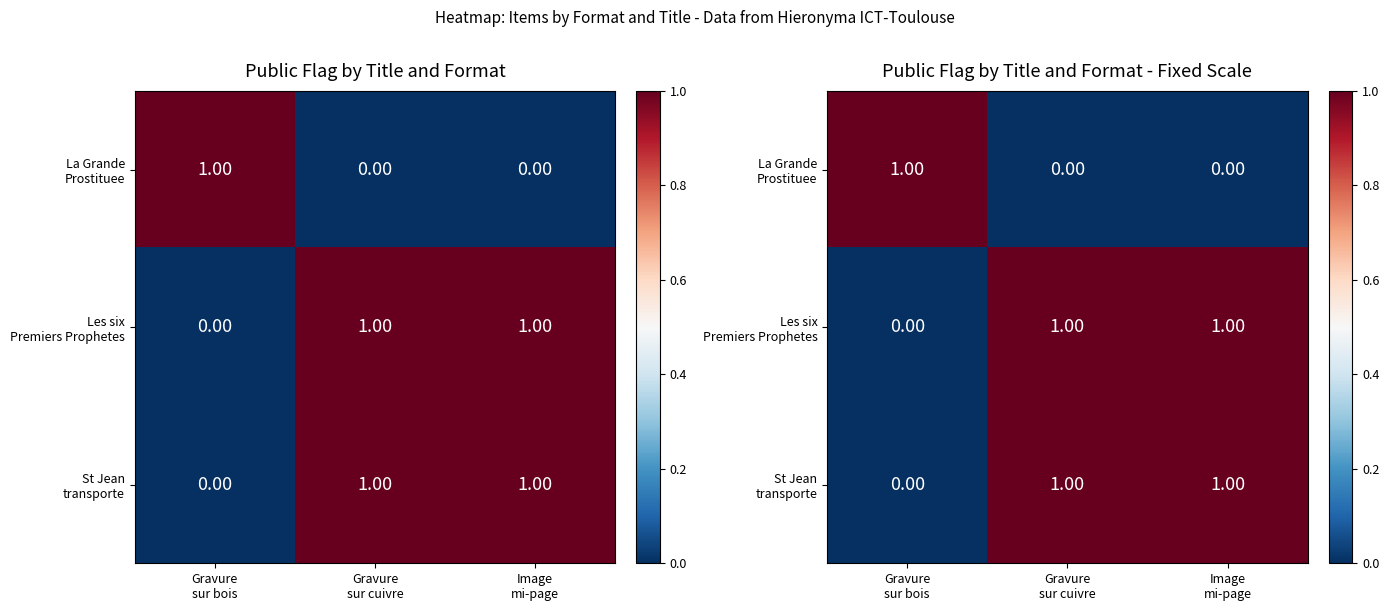

What is the highest value of the La Grande Prostituee series?

1